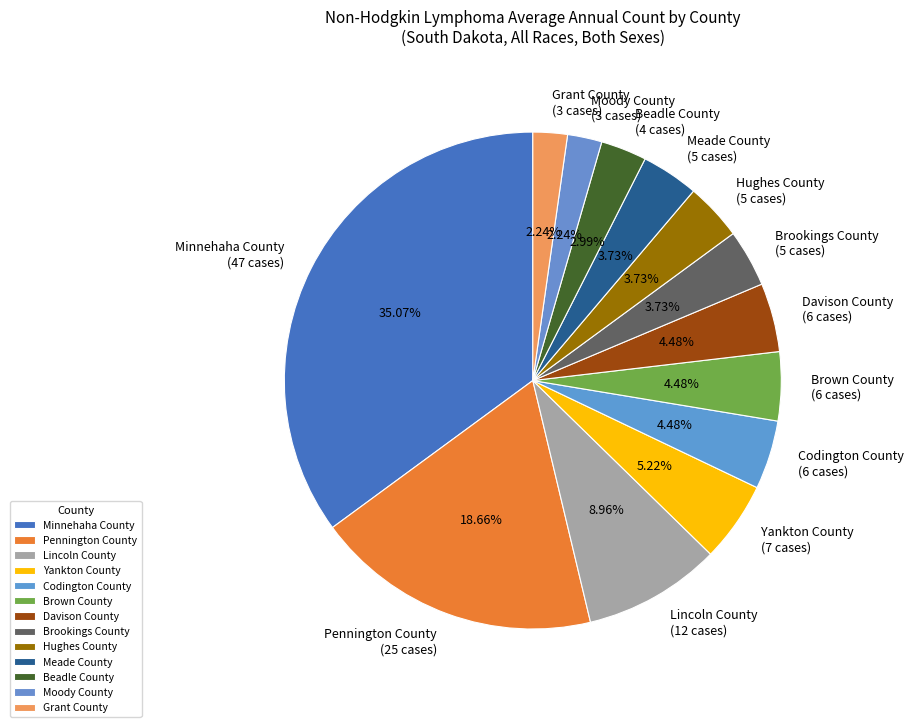

How many segments does this pie chart have?

13